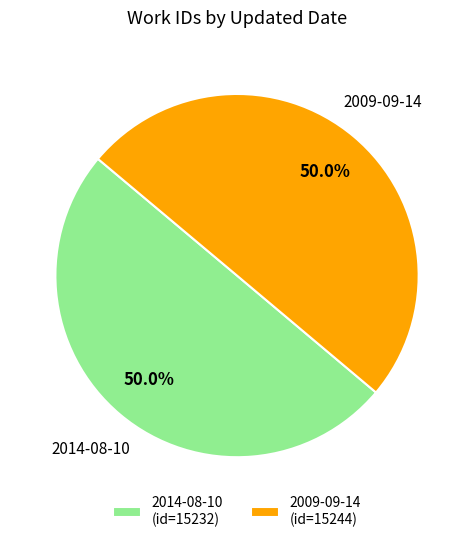

To the nearest percent, what percentage of the pie is 2014-08-10?

50%